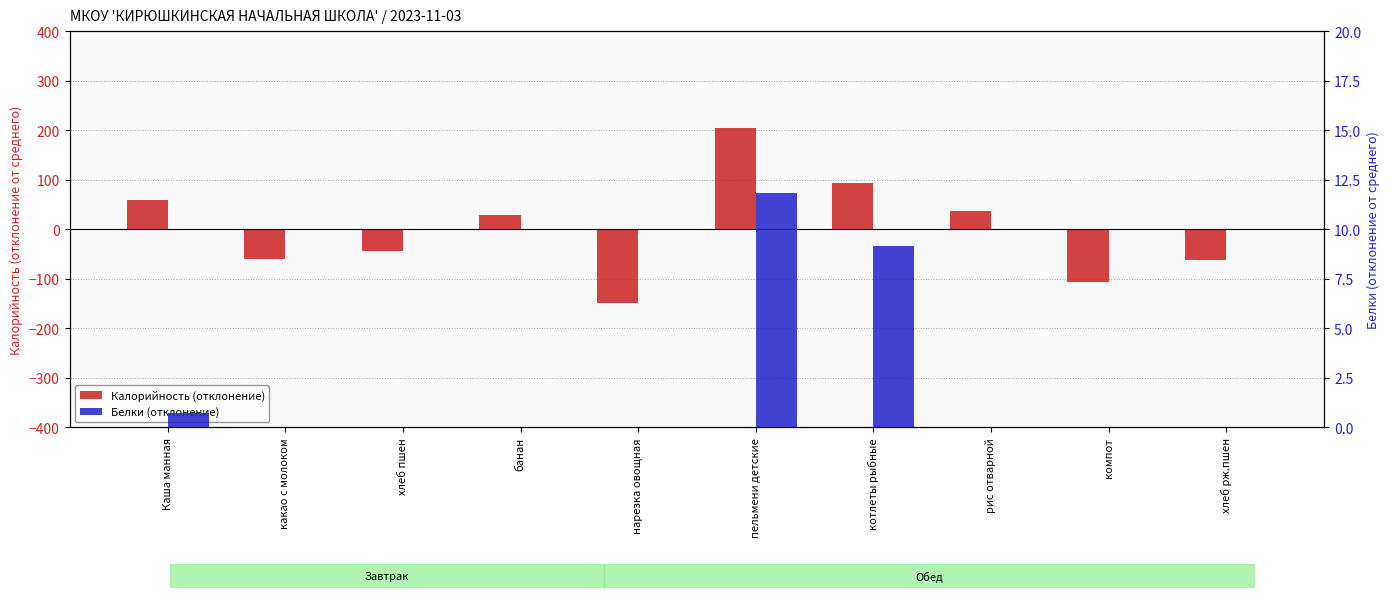

Reading left to right, transcribe all the data shown in this chart.

Калорийность (отклонение): Каша манная=58.5	какао с молоком=-60.2	хлеб пшен=-43.4	банан=28.6	нарезка овощная=-148.2	пельмени детские=203.7	котлеты рыбные=93.9	рис отварной=36.2	компот=-105.9	хлеб рж.пшен=-62.8
Белки (отклонение): Каша манная=0.8	какао с молоком=-1.4	хлеб пшен=-2.3	банан=-3.1	нарезка овощная=-5.5	пельмени детские=11.9	котлеты рыбные=9.2	рис отварной=-0.8	компот=-5.6	хлеб рж.пшен=-2.8